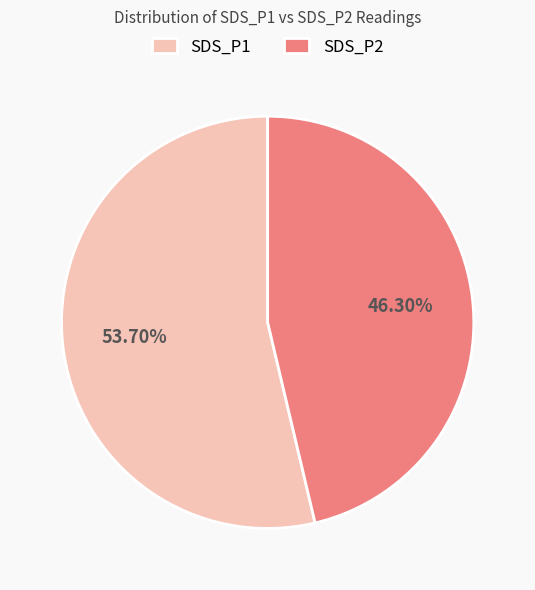

How many slices are in this pie chart?

2